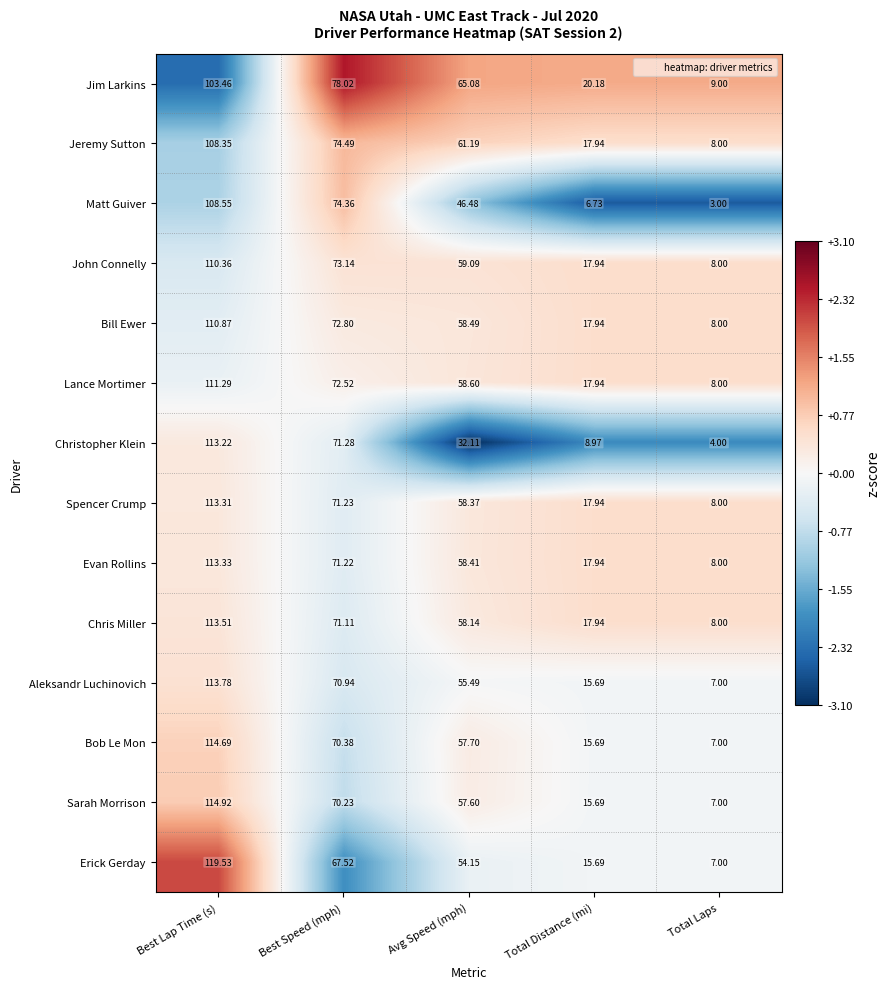

Which series has the widest spread of values?

Erick Gerday